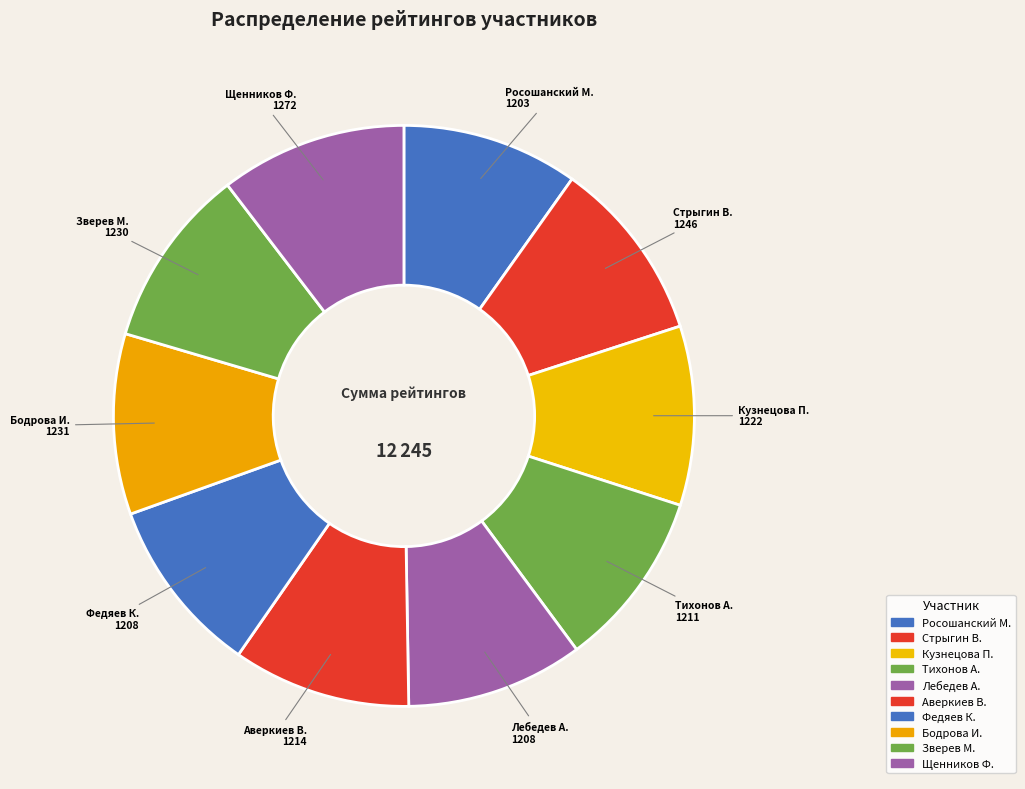

Count the number of slices in the pie.

10